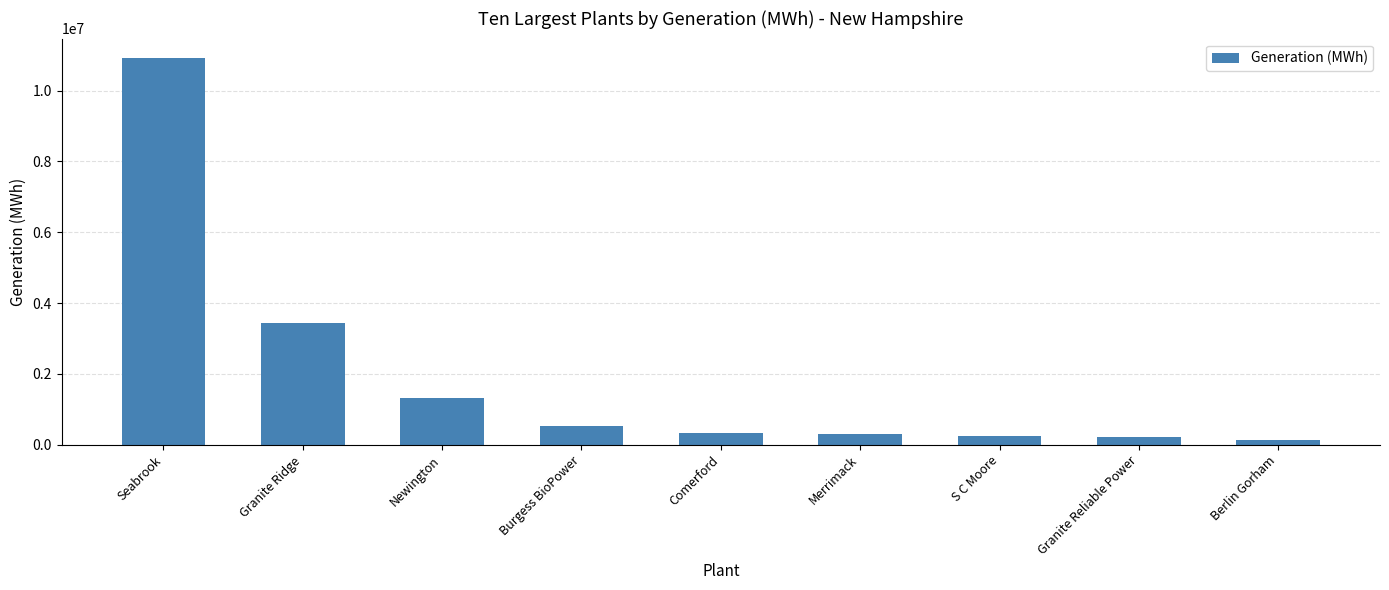

What is the difference between the maximum and minimum values?

10784179